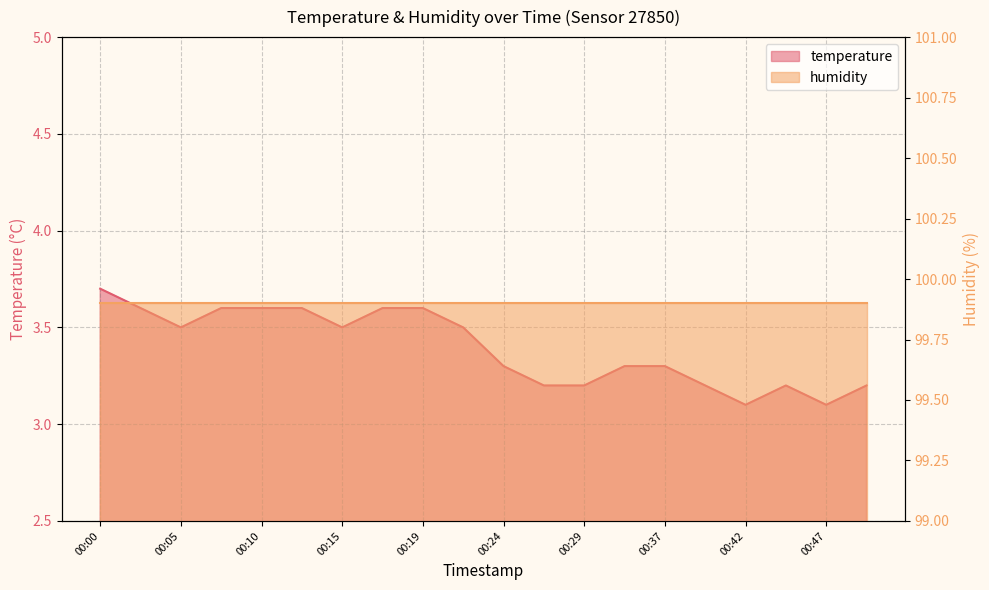

Reading right to left, list all the values displayed in this chart.

3.2	3.1	3.2	3.1	3.2	3.3	3.3	3.2	3.2	3.3	3.5	3.6	3.6	3.5	3.6	3.6	3.6	3.5	3.6	3.7